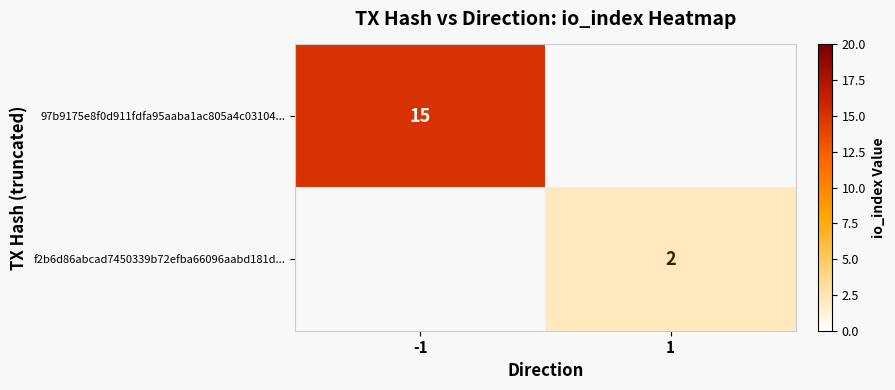

The f2b6d86abcad7450339b72efba66096aabd181d... series shows 1 at 1. True or false?

False